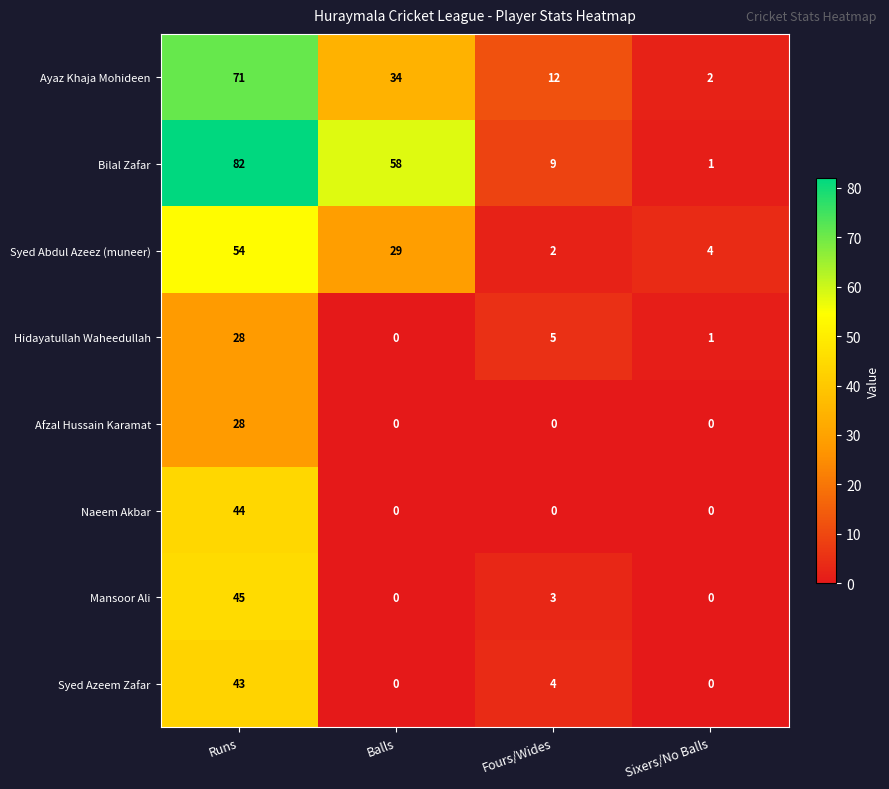

What is the greatest value displayed?

82